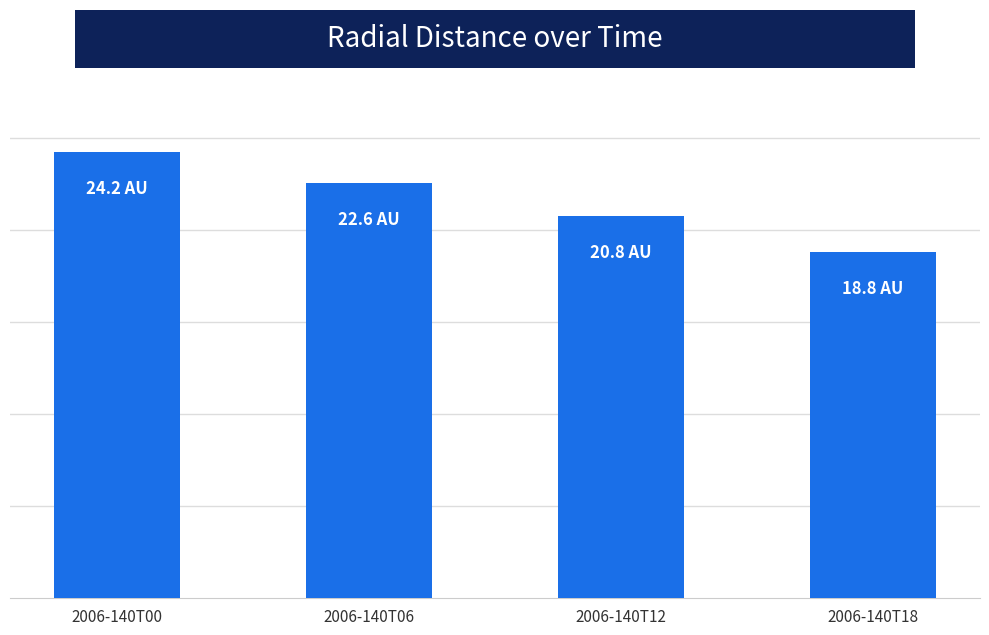

How many values exceed 22?

2